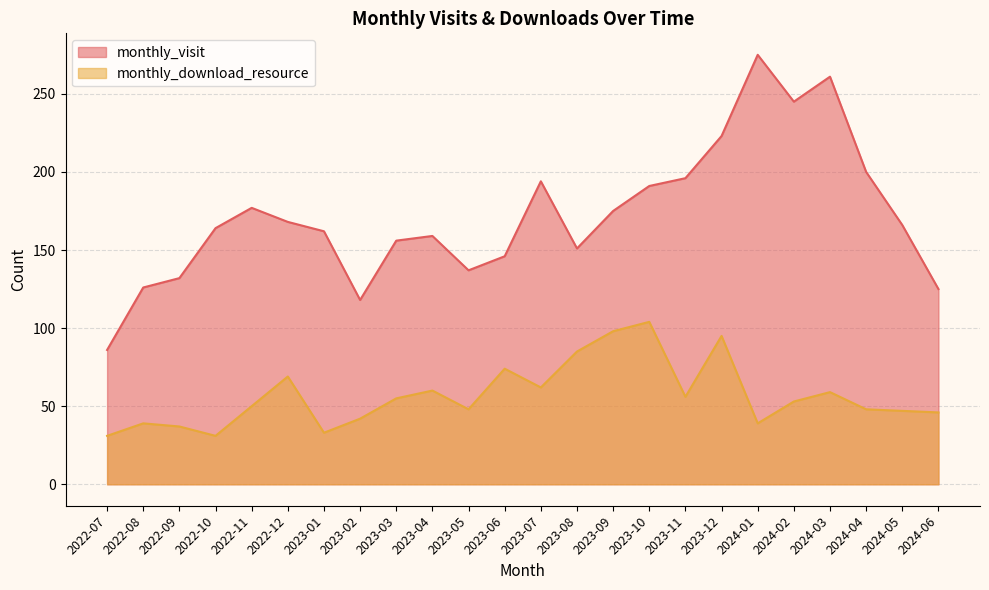

Which series has the widest spread of values?

monthly_visit